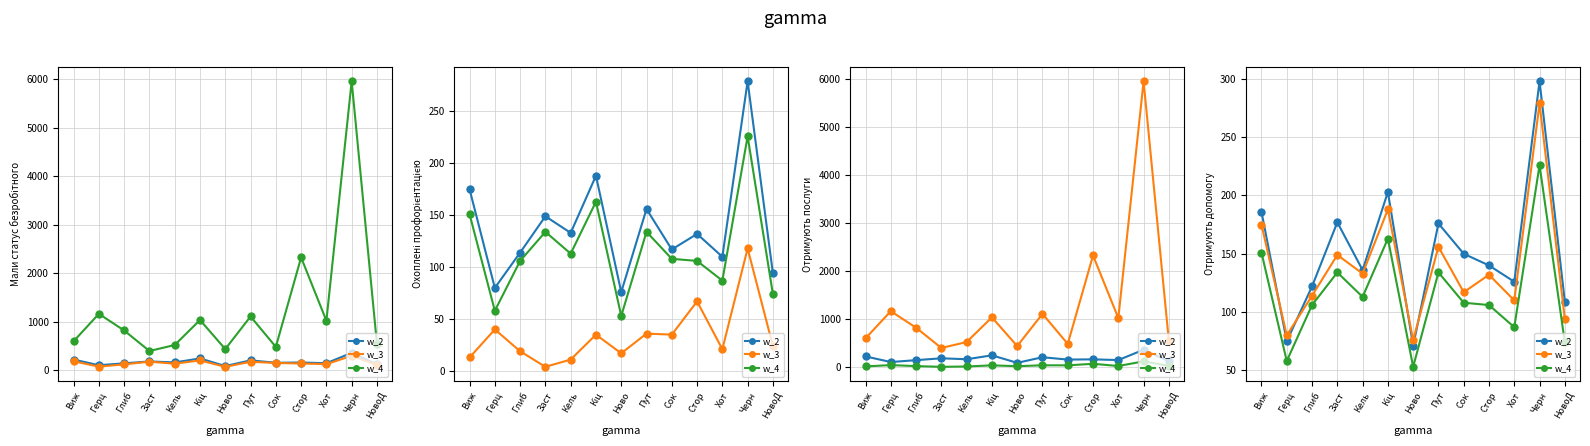

Is the value of w_4 at Виж greater than the value of w_3 at Сок?

Yes